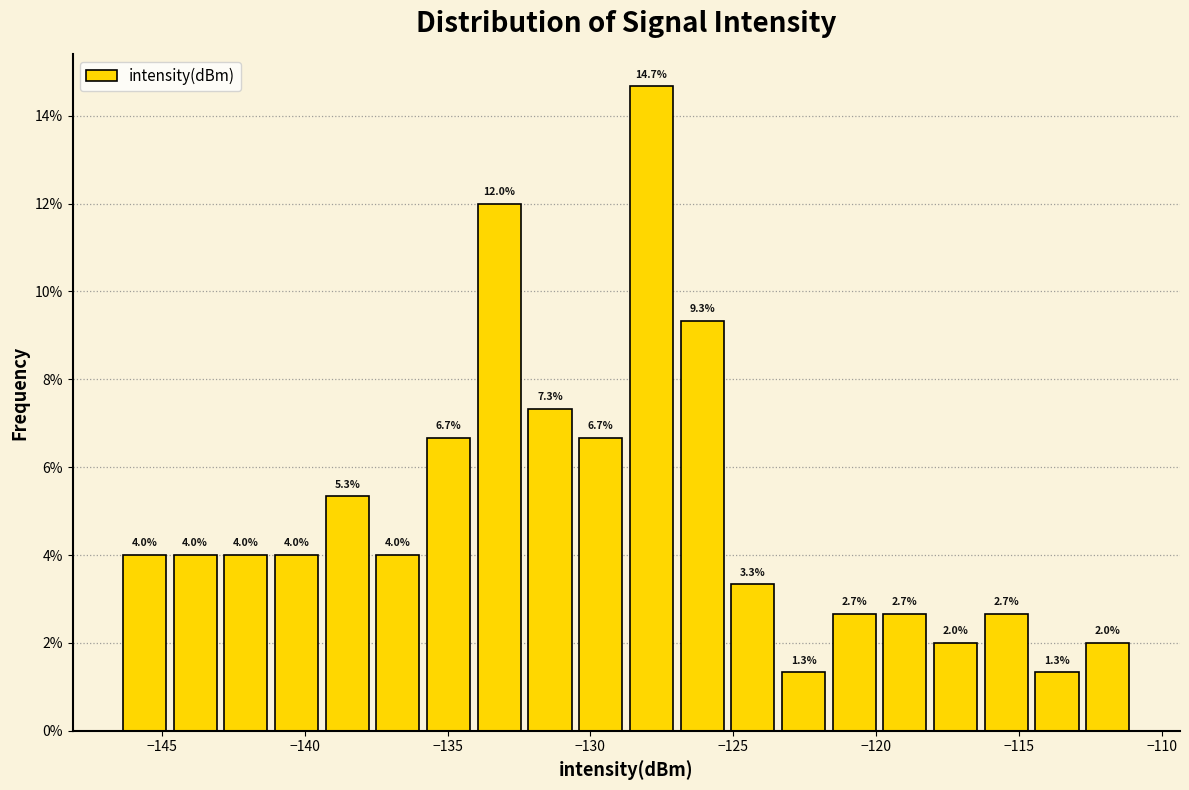

Read against the x-axis, roughly where is the centre of the tallest bar?

-128.0